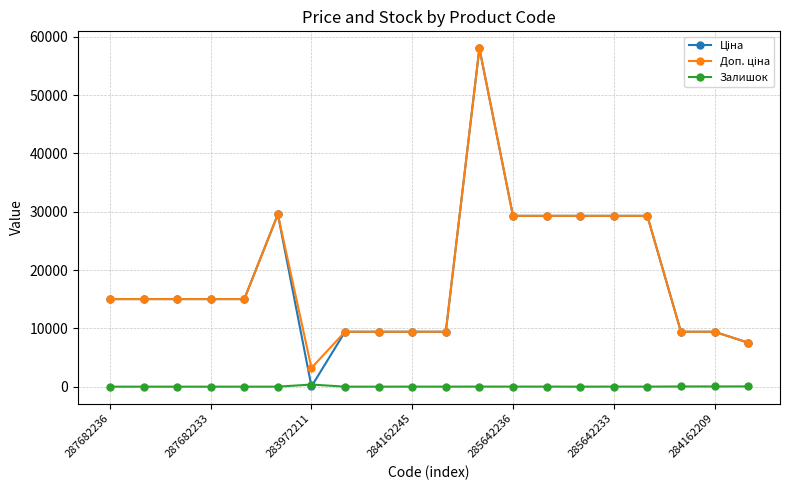

True or false: Ціна and Доп. ціна cross at least once.

False